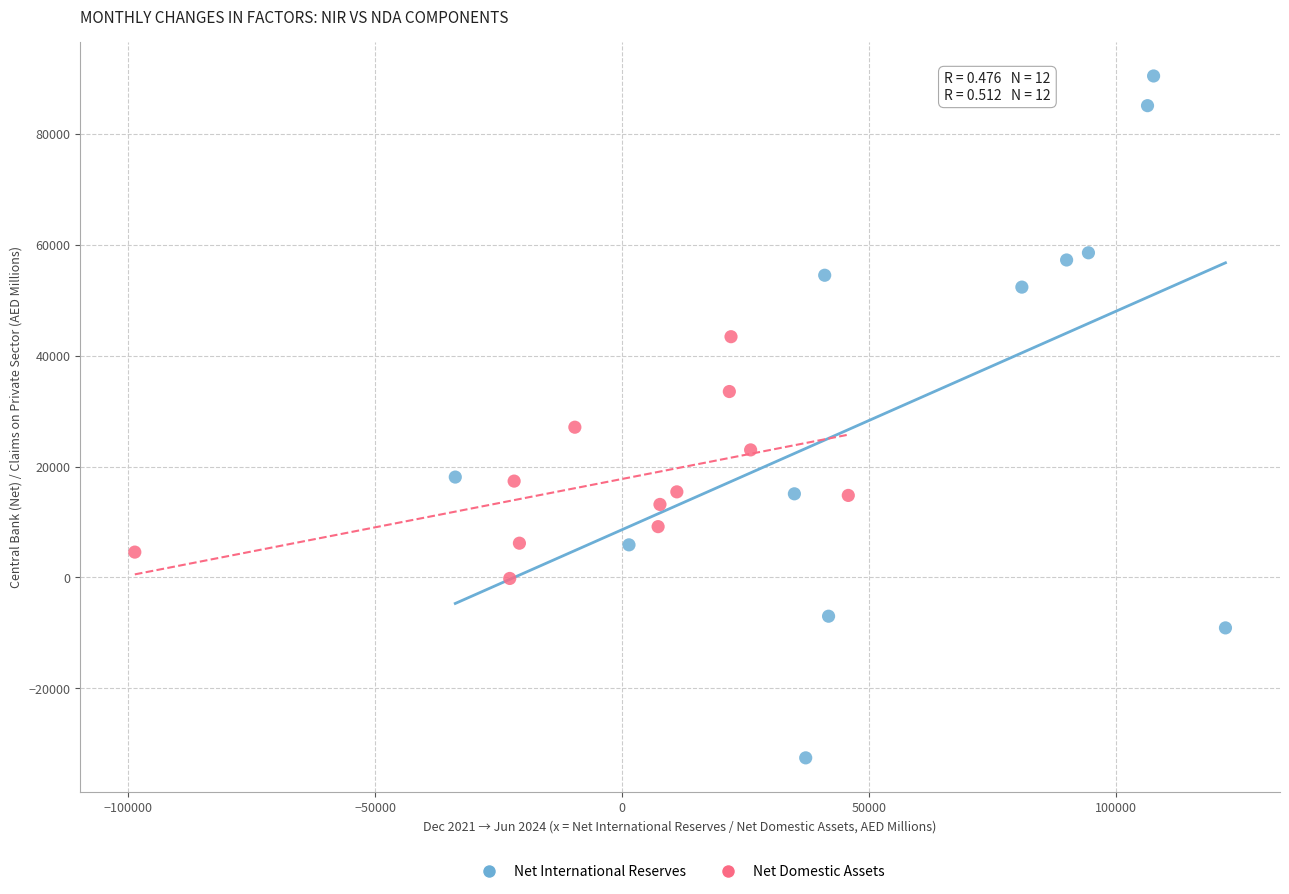

Which series has the widest spread of Y values?

Net International Reserves